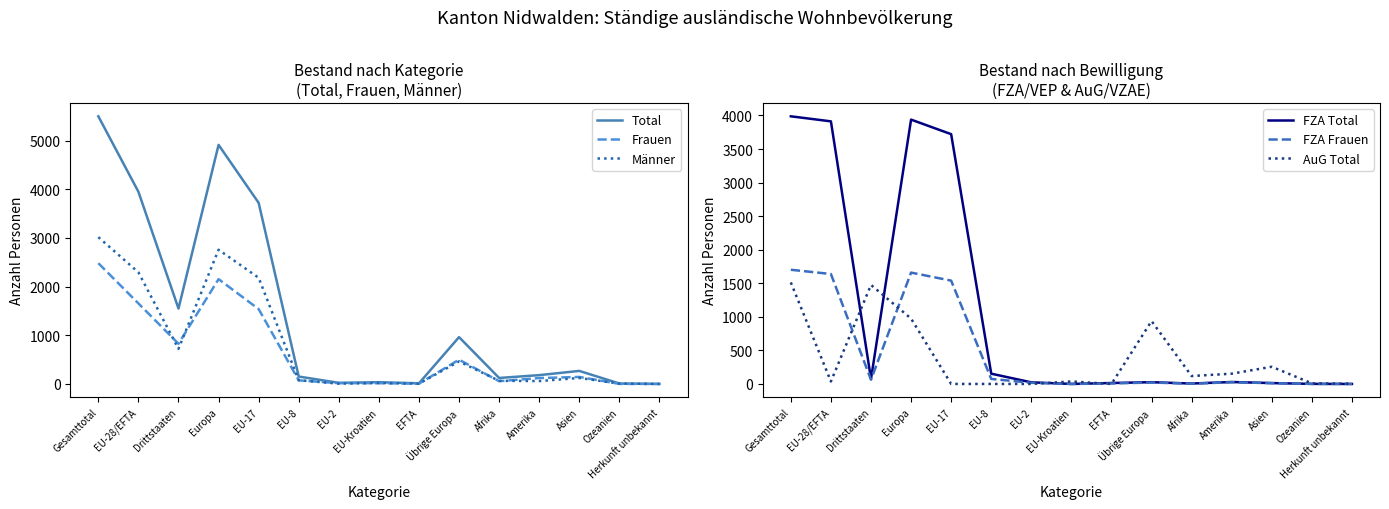

How many lines are shown in the chart?

6